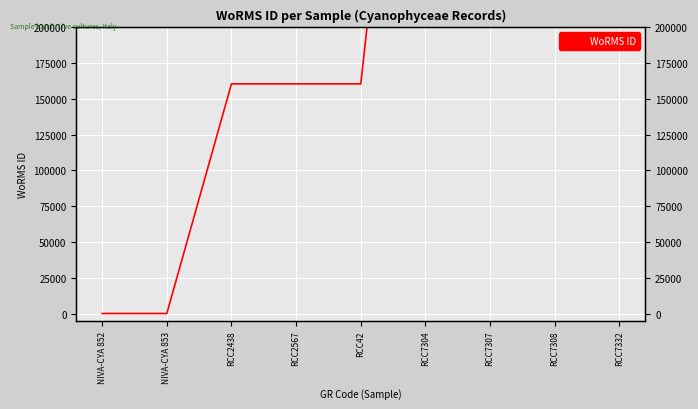

What is the change in value from NIVA-CYA 852 to RCC42?

+160572